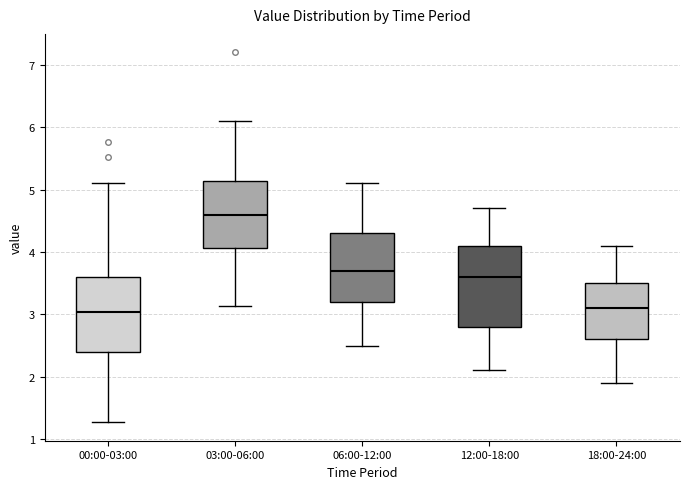

Reading left to right, read every box against the y-axis: the position of its median line, the range the box covers, and the ends of its whiskers. The values are not printed on the chart, so give them approximately, as read against the axis.

00:00-03:00: median 3.0, box 2.4 to 3.6, whiskers 1.3 to 5.1
03:00-06:00: median 4.6, box 4.1 to 5.1, whiskers 3.1 to 6.1
06:00-12:00: median 3.7, box 3.2 to 4.3, whiskers 2.5 to 5.1
12:00-18:00: median 3.6, box 2.8 to 4.1, whiskers 2.1 to 4.7
18:00-24:00: median 3.1, box 2.6 to 3.5, whiskers 1.9 to 4.1